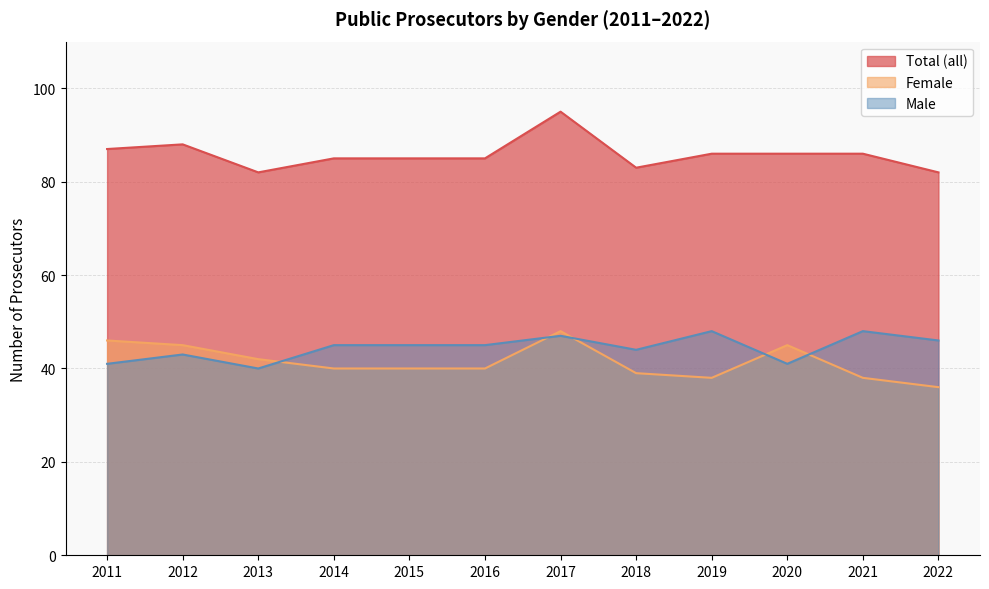

True or false: Total (all) has more than 2 points higher than both neighbors.

False